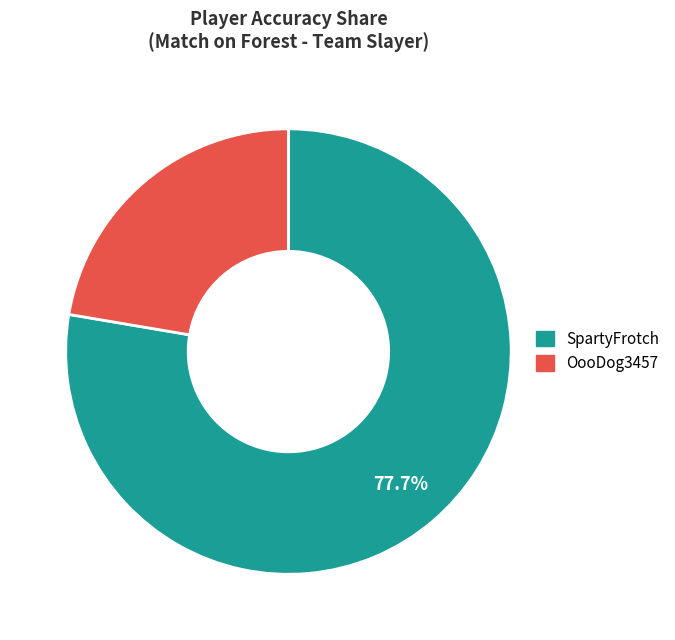

How many segments does this pie chart have?

2